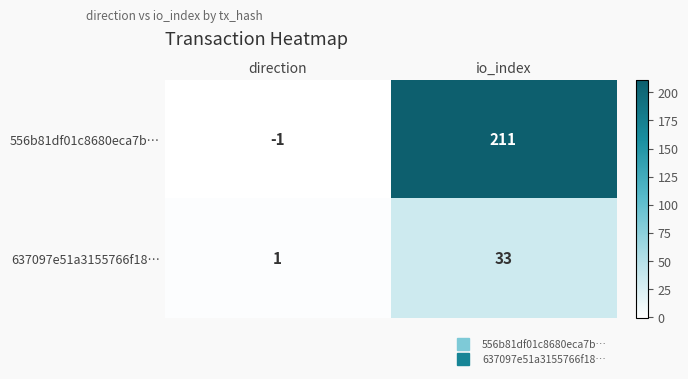

Which series has the widest spread of values?

556b81df01c8680eca7b…